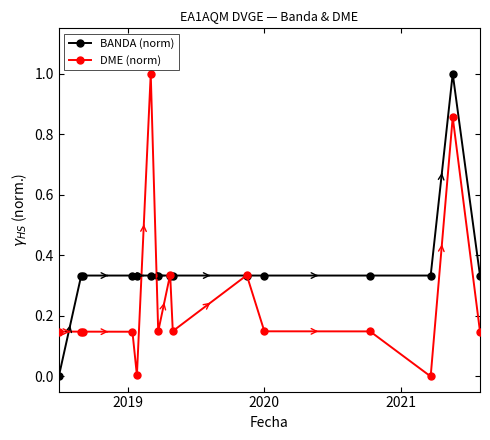

Rank the series by their average value, from highest to lowest.

BANDA (norm), DME (norm)